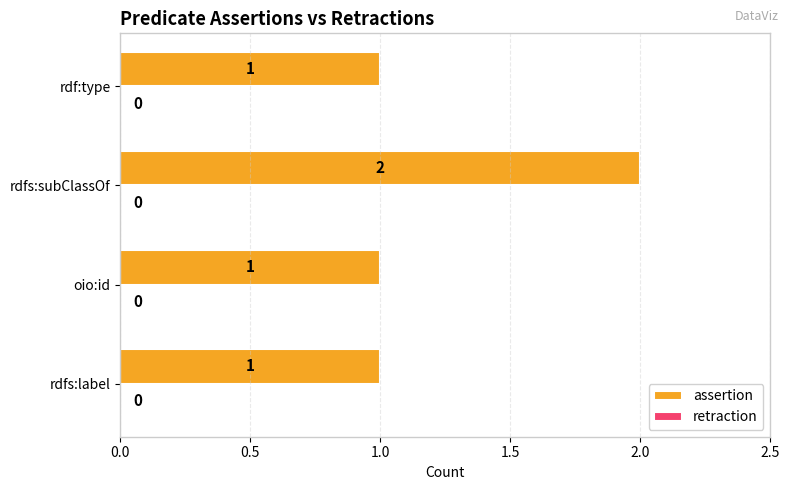

What is the ratio of the value at rdfs:subClassOf to the value at rdfs:label?

2.0